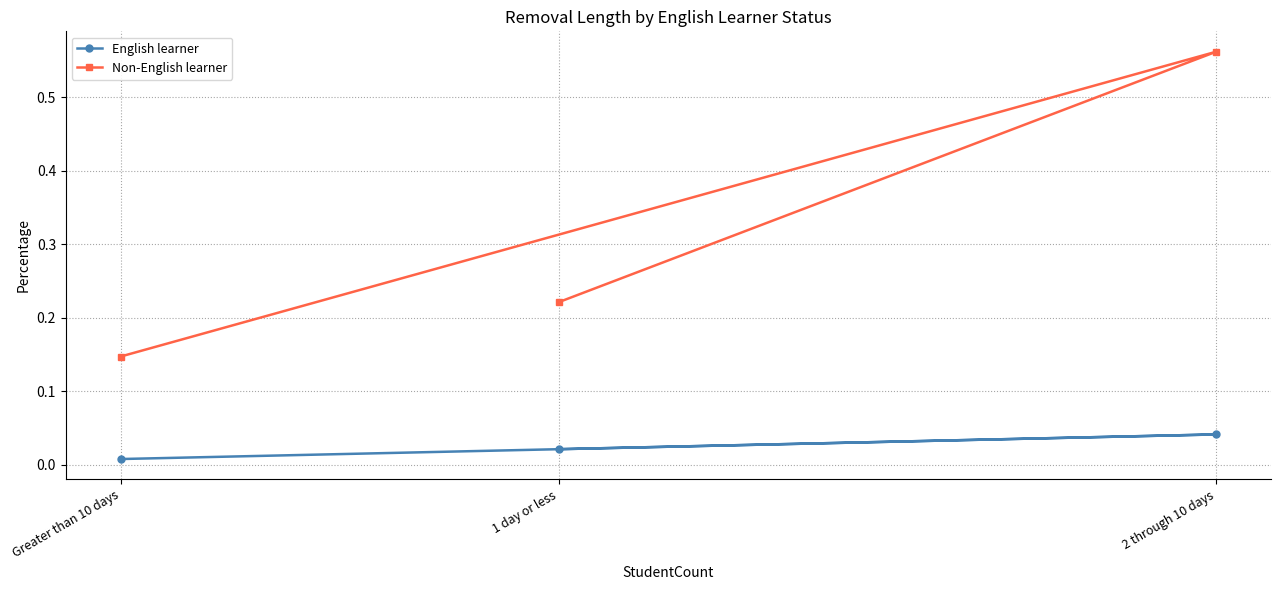

What is the total value across all series at 2 through 10 days?

0.6